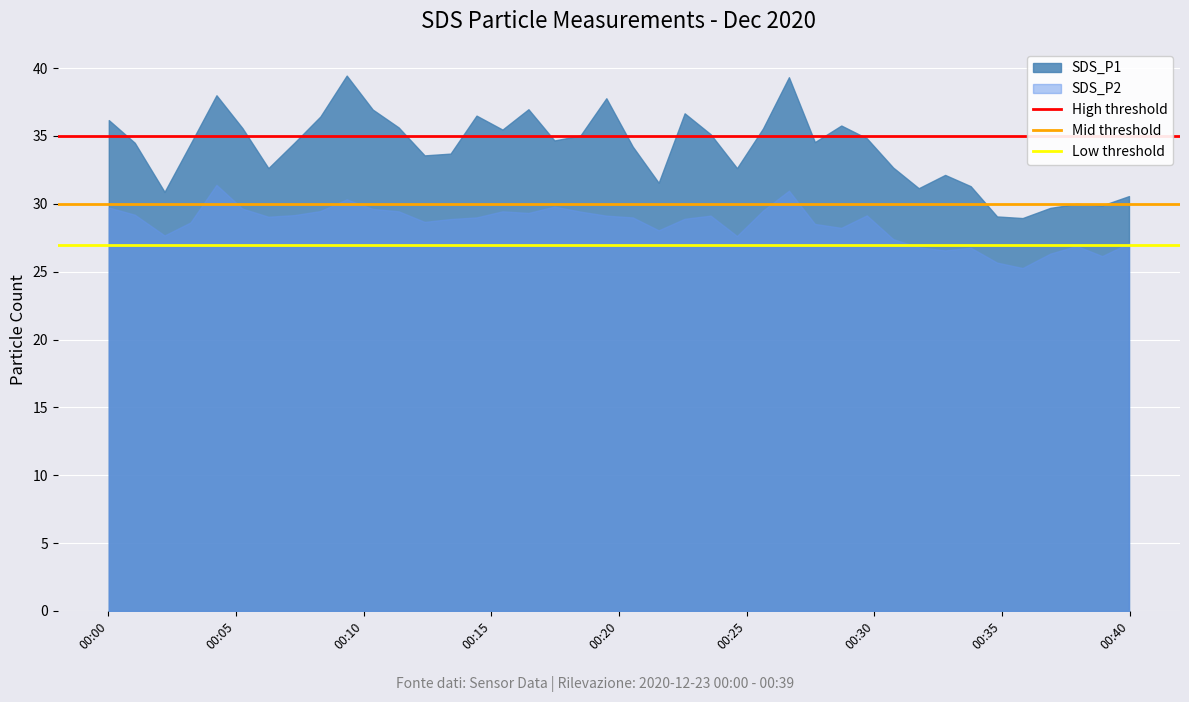

How many lines are shown in the chart?

2